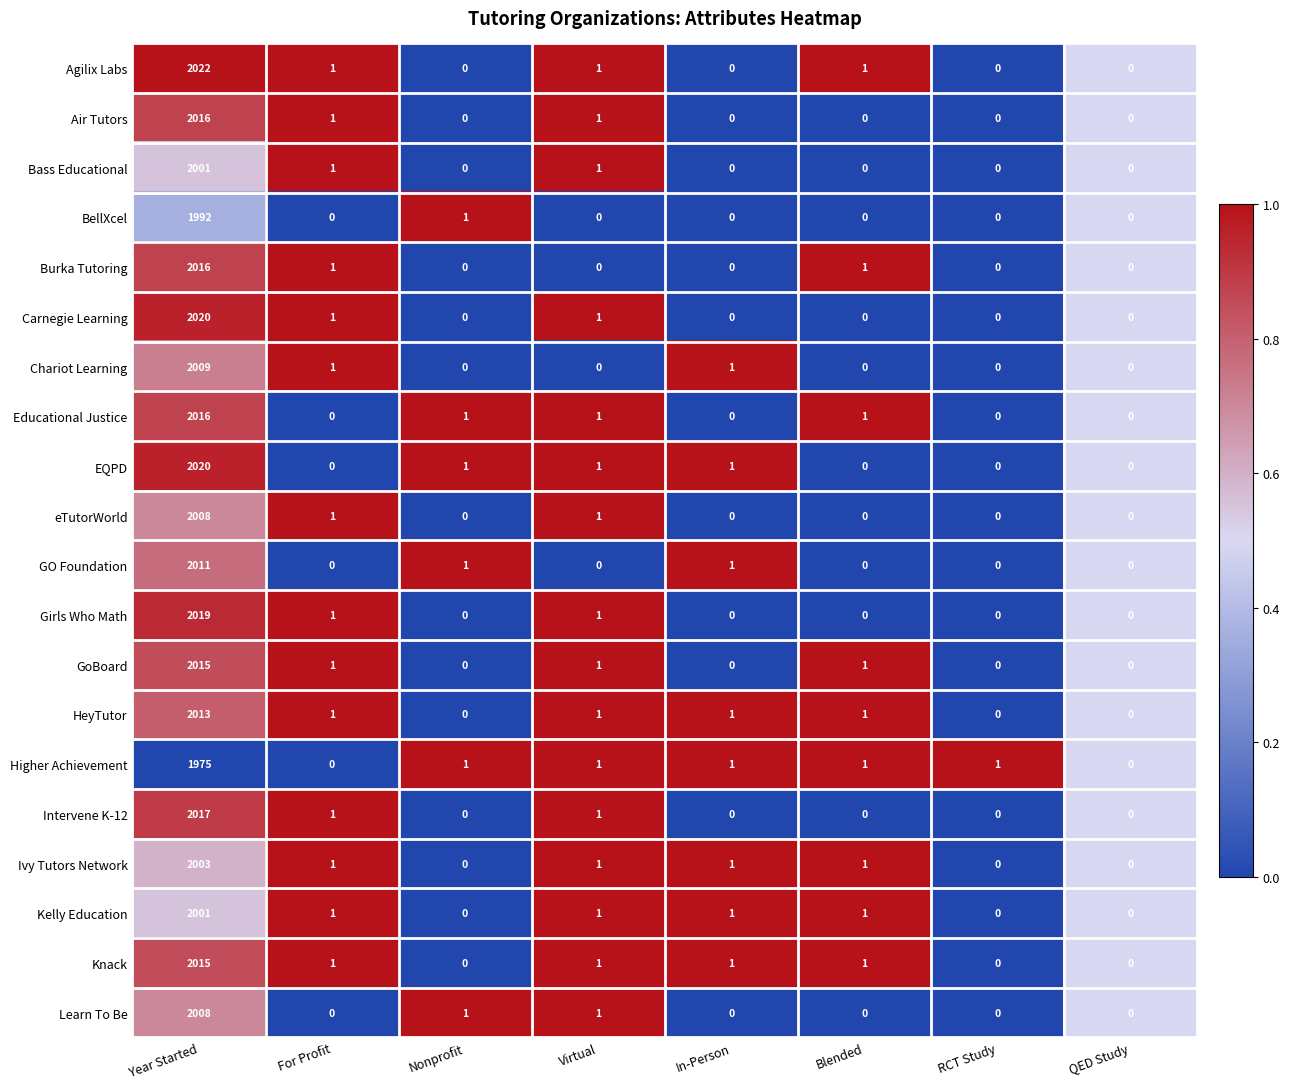

The value of Kelly Education at In-Person is 1. True or false?

True